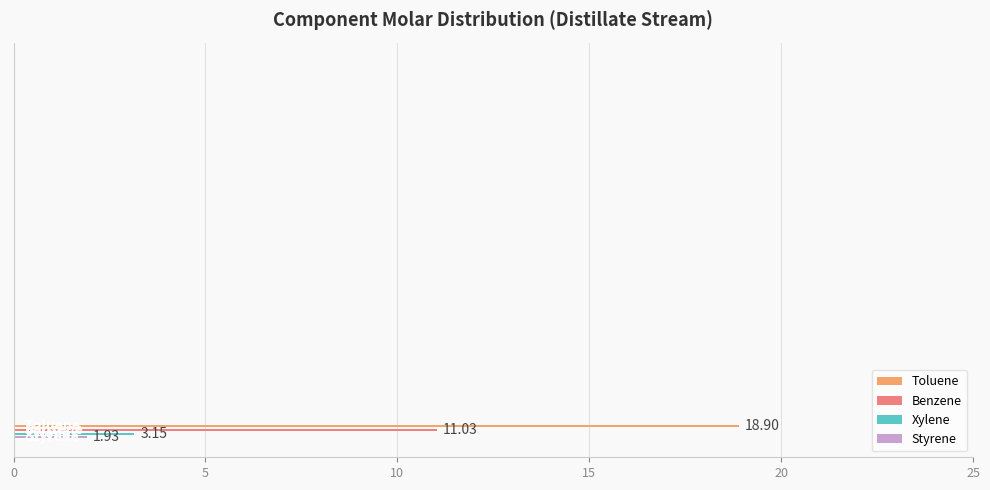

How many categories are shown in the chart?

4